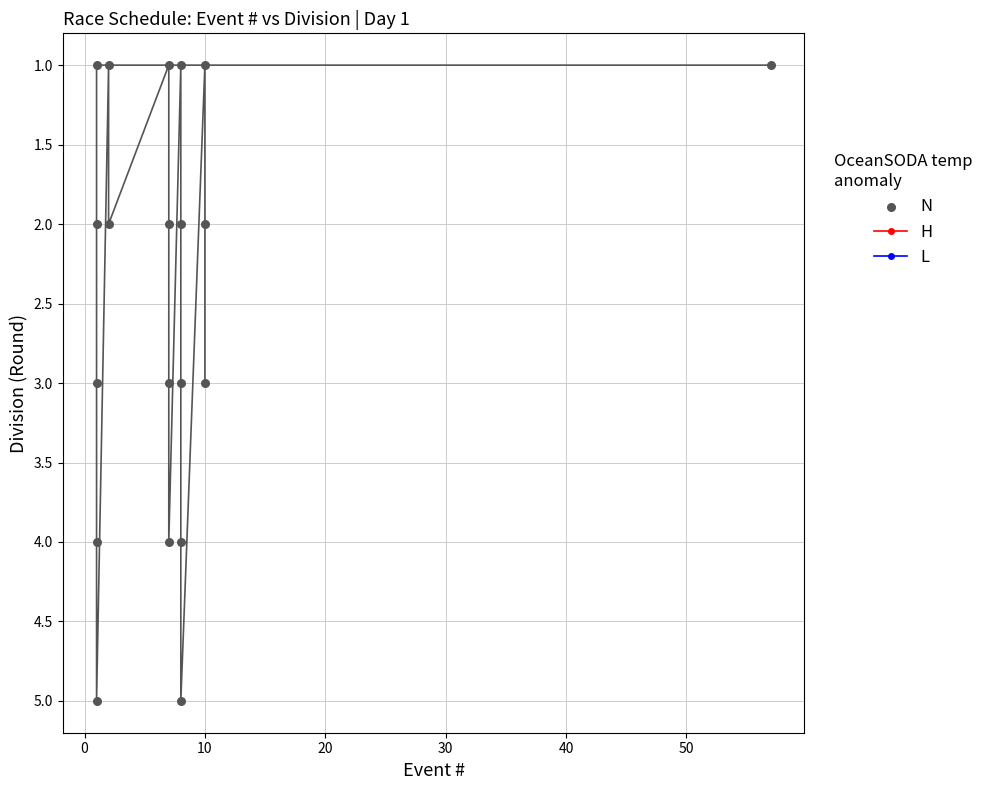

What is the range of Y values (max minus min)?

4